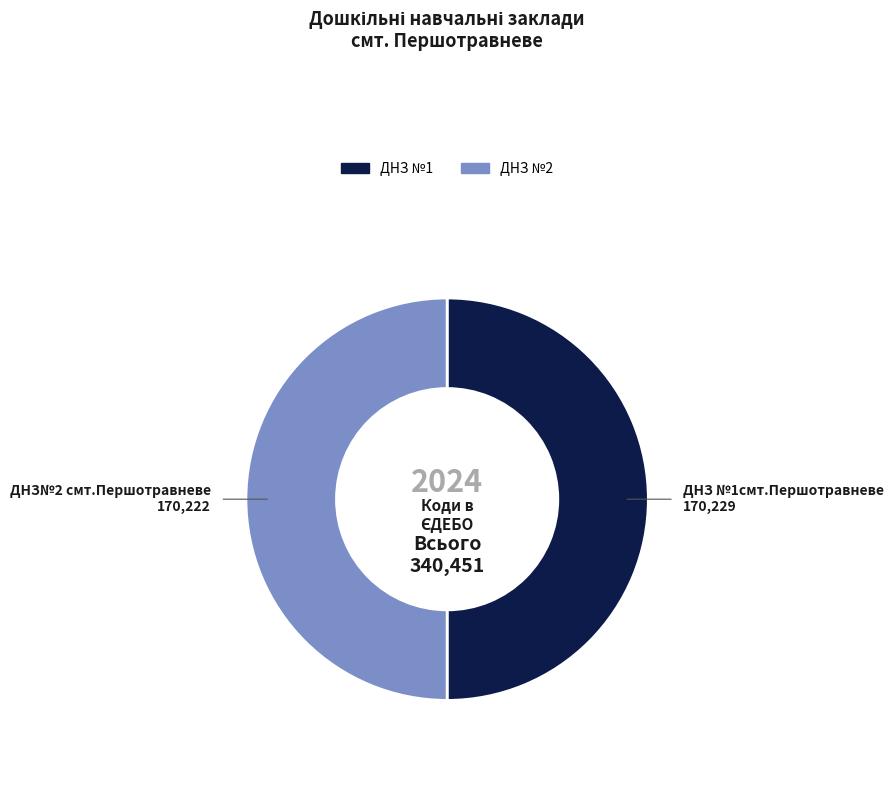

Count the number of slices in the pie.

2